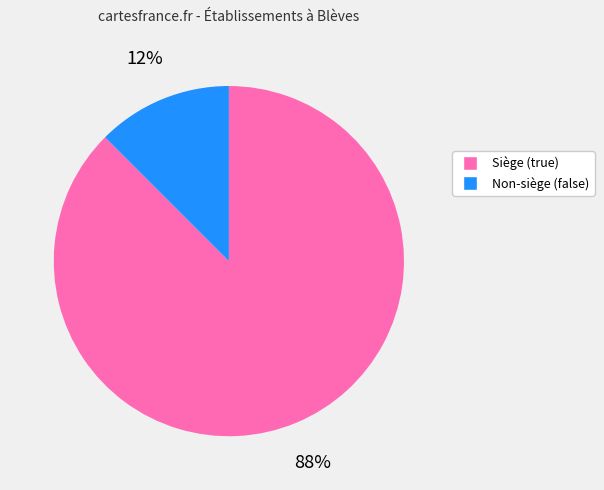

Is there any slice that represents more than half of the pie?

Yes